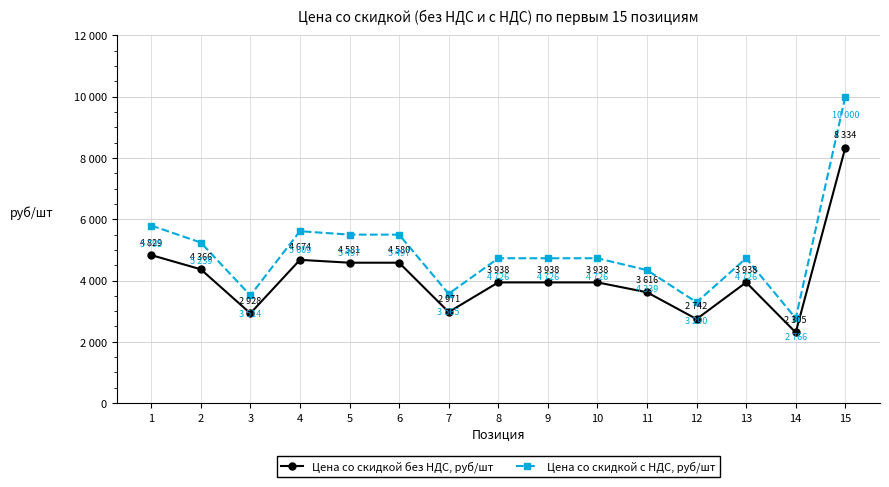

Which series has the largest range (max minus min)?

Цена со скидкой с НДС, руб/шт